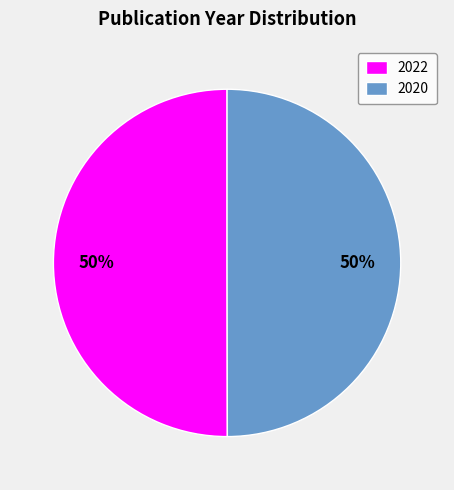

How many slices are in this pie chart?

2